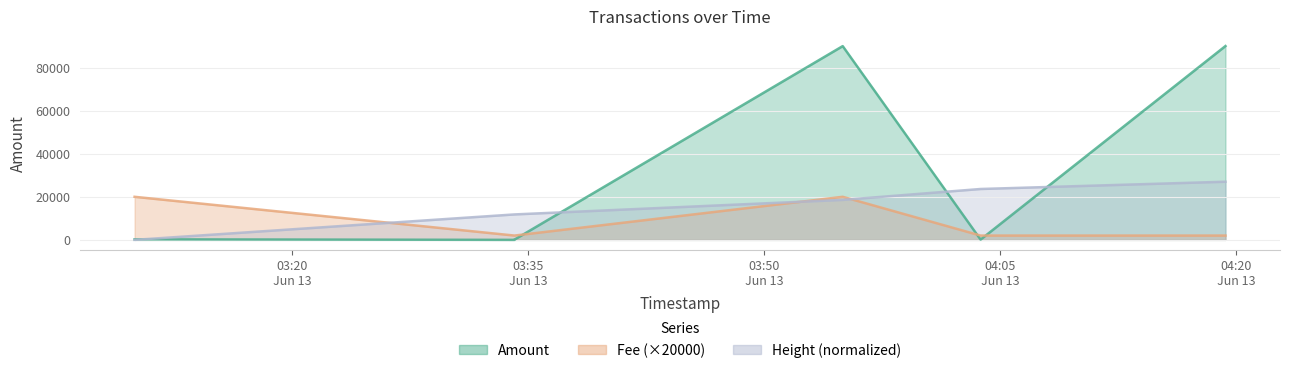

What is the total value across all series at 2019-06-13 03:09:58?

20254.0